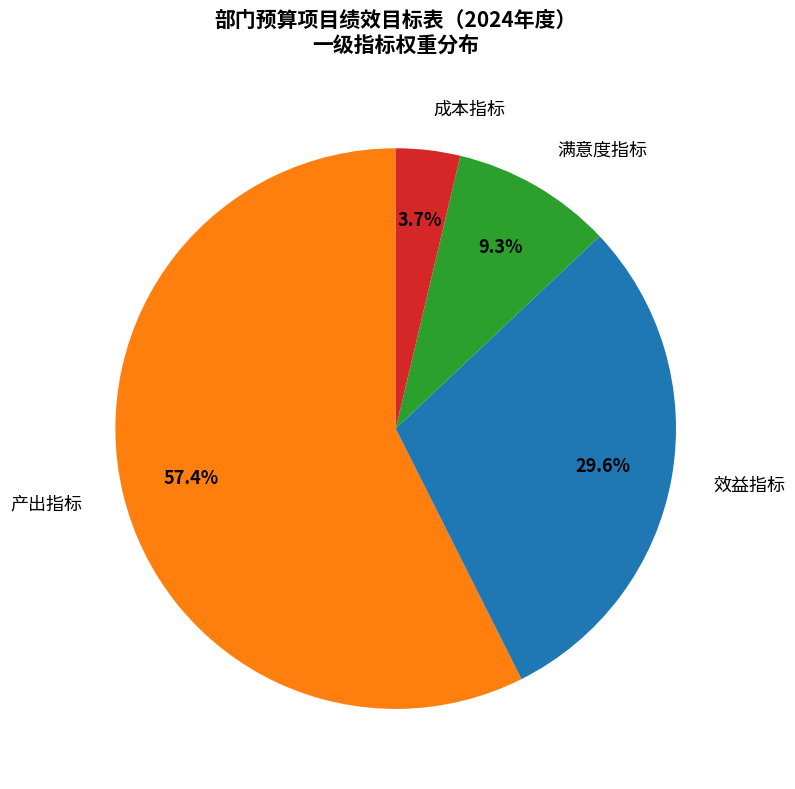

To the nearest percent, what percentage of the pie is 产出指标?

57%